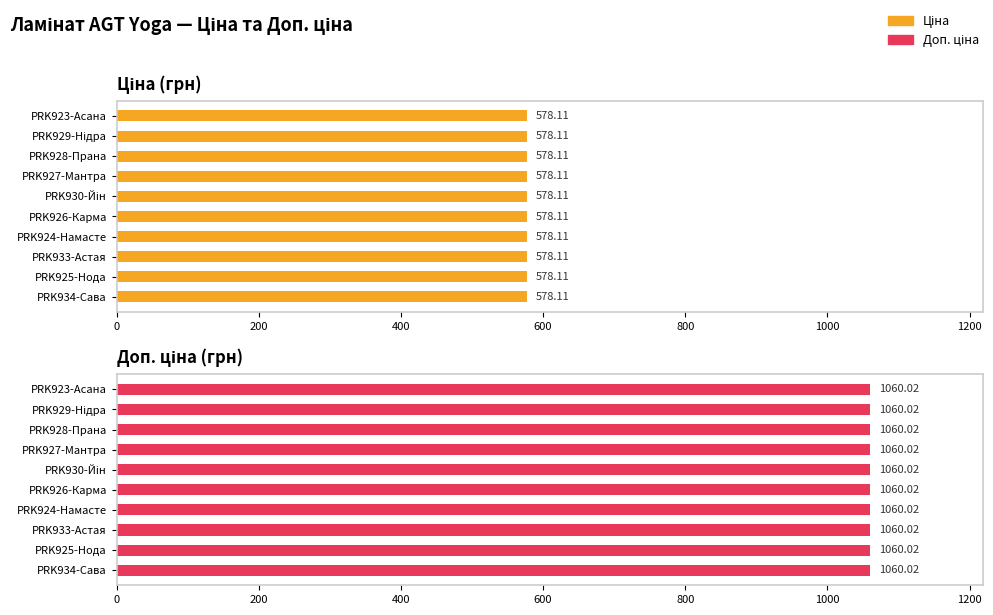

At which category is the sum across all series the highest?

PRK923-Асана